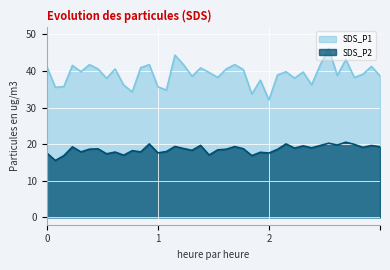

What is the average value of the SDS_P1 series?

39.2